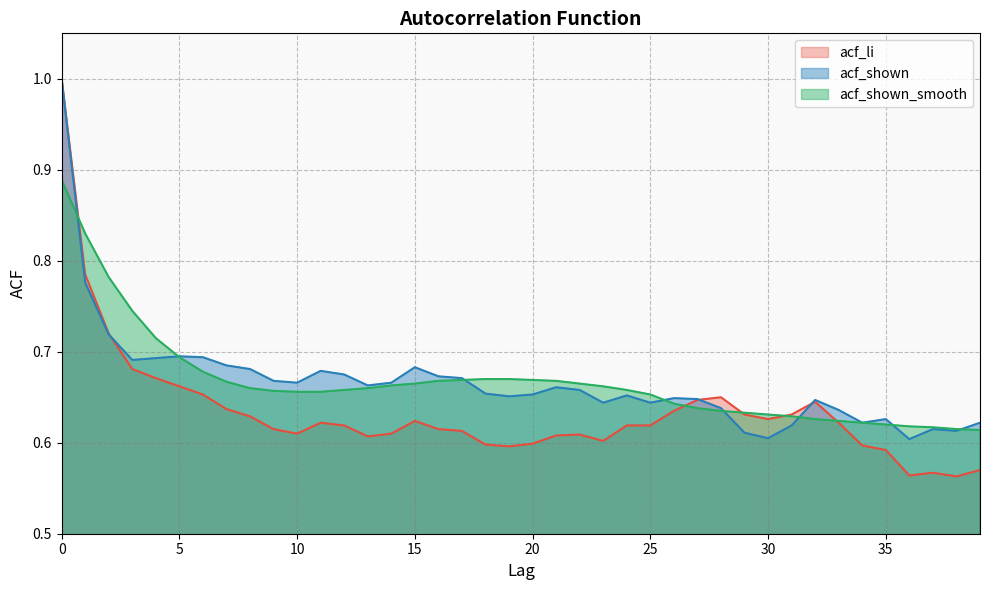

Which series has the largest range (max minus min)?

acf_li